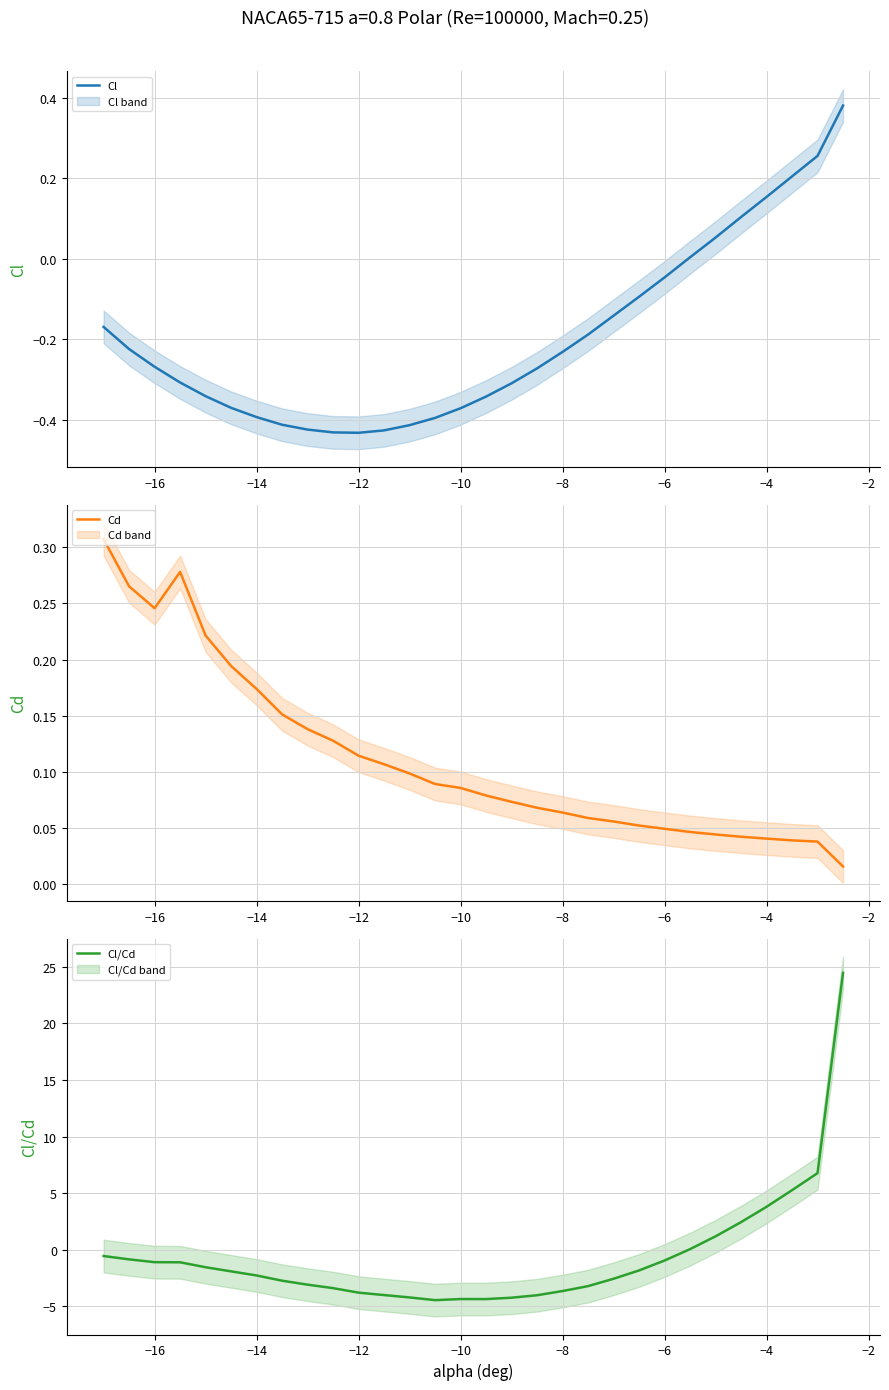

How many lines are shown in the chart?

3